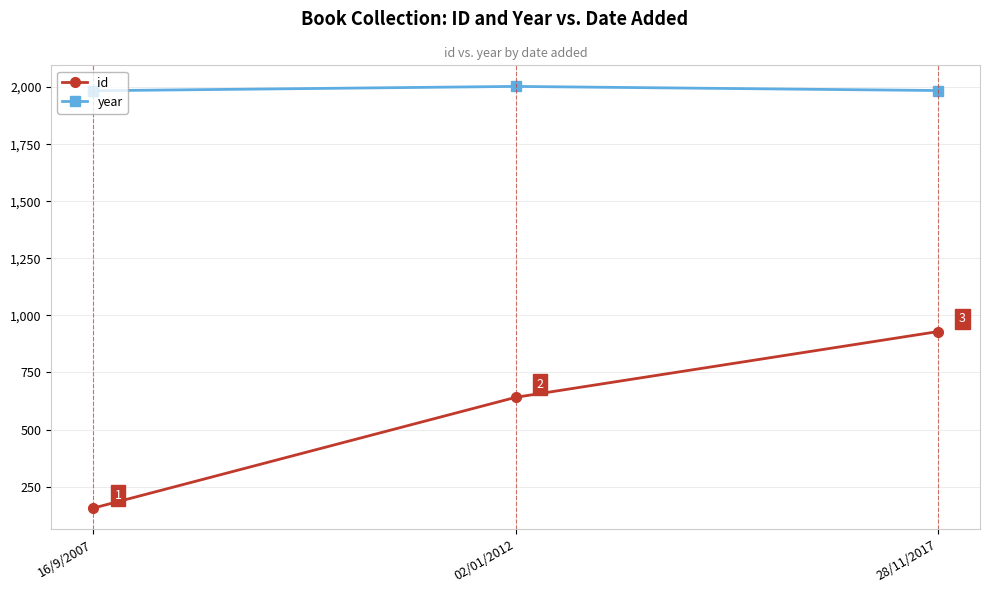

Reading left to right, extract all data points from this chart.

id: 156	641	929
year: 1984	2003	1985